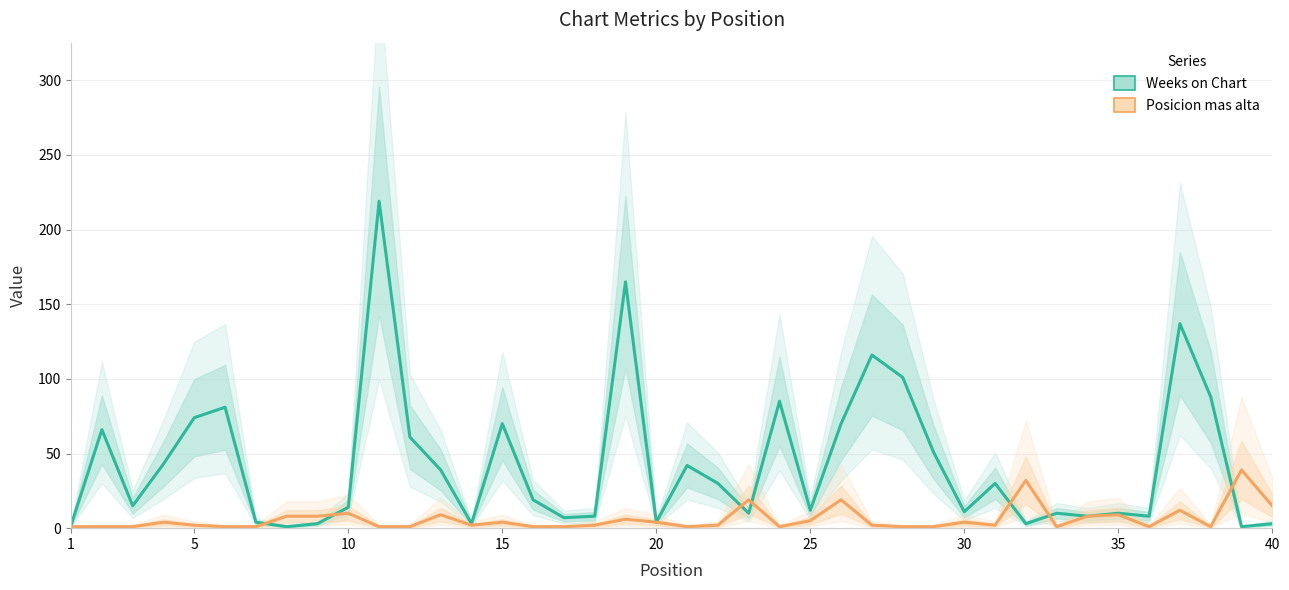

Which series has the widest spread of values?

Weeks on Chart